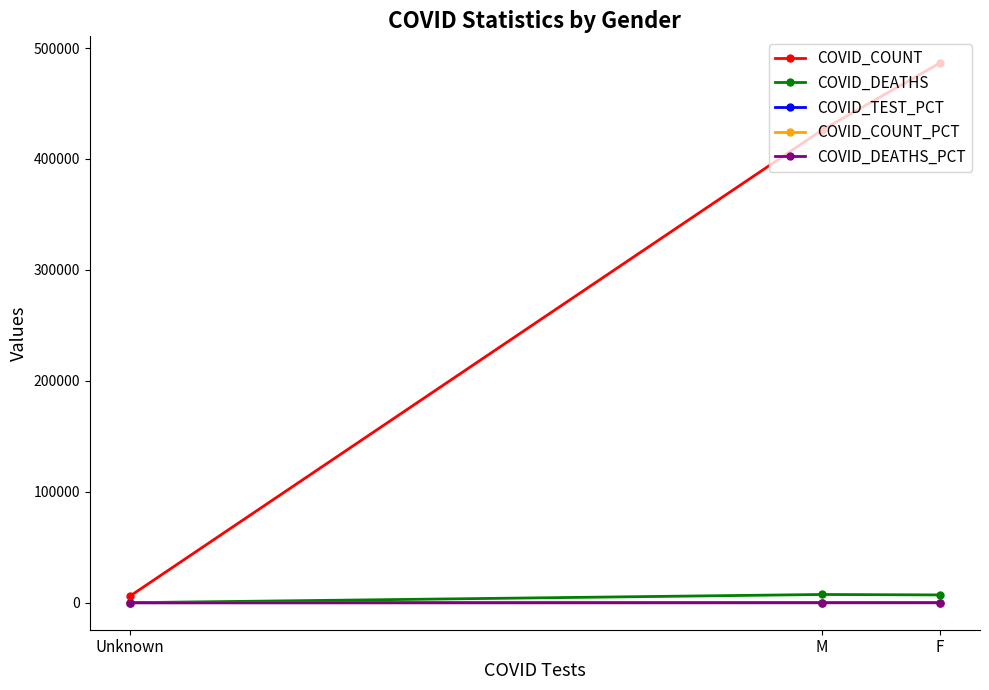

What is the sum of the COVID_COUNT_PCT values at F and M?

99.3